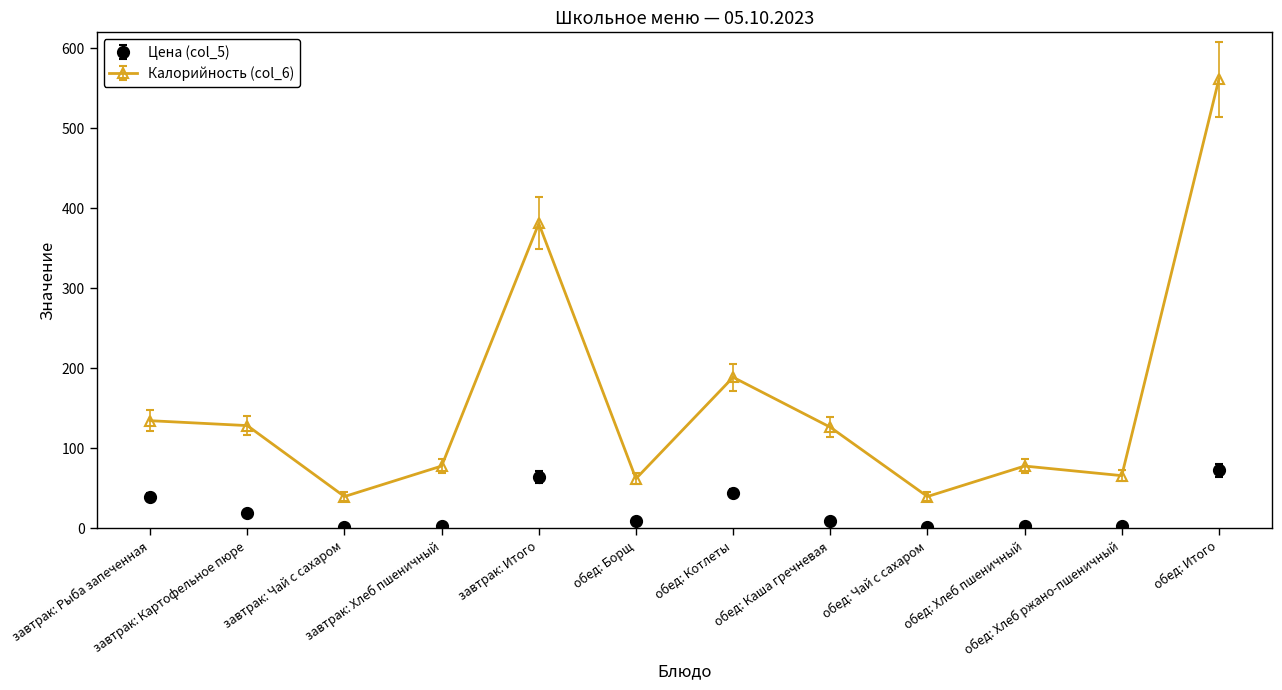

True or false: Калорийность (col_6) has more than 1 interior local peaks.

True